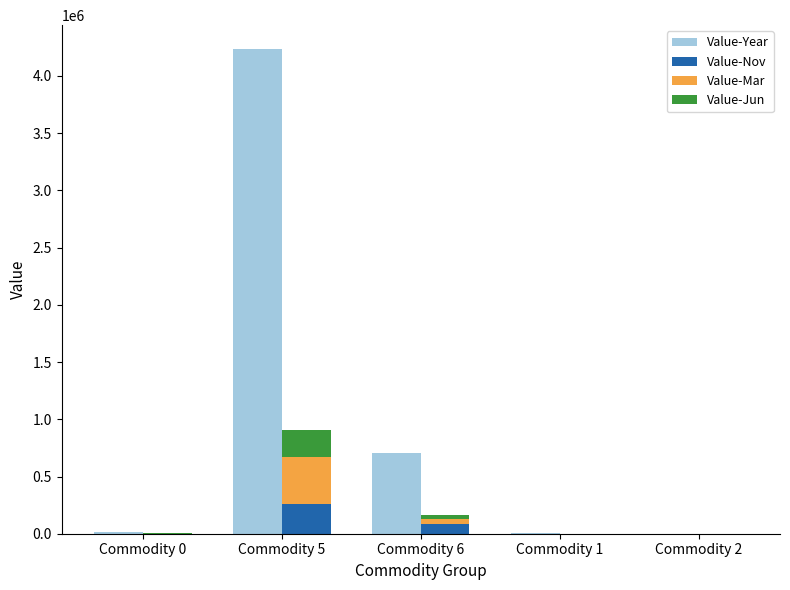

Is it true that Value-Jun equals 32183 at Commodity 6?

True